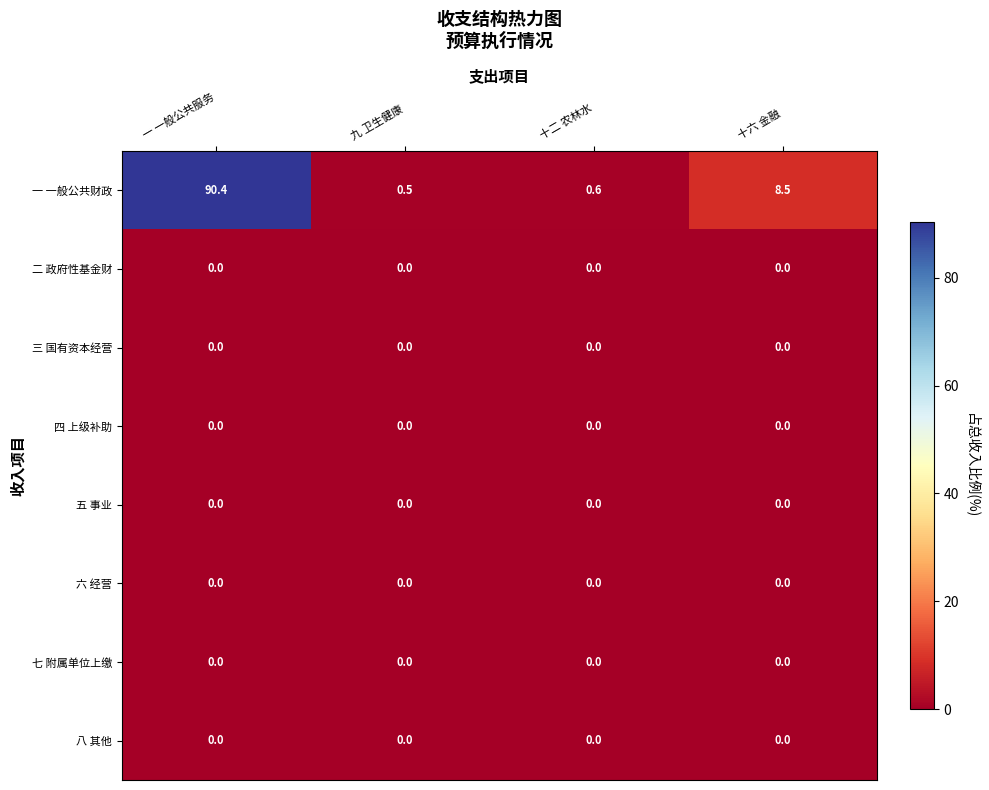

What is the difference between the maximum and second lowest values in the 一 一般公共财政 series?

89.8